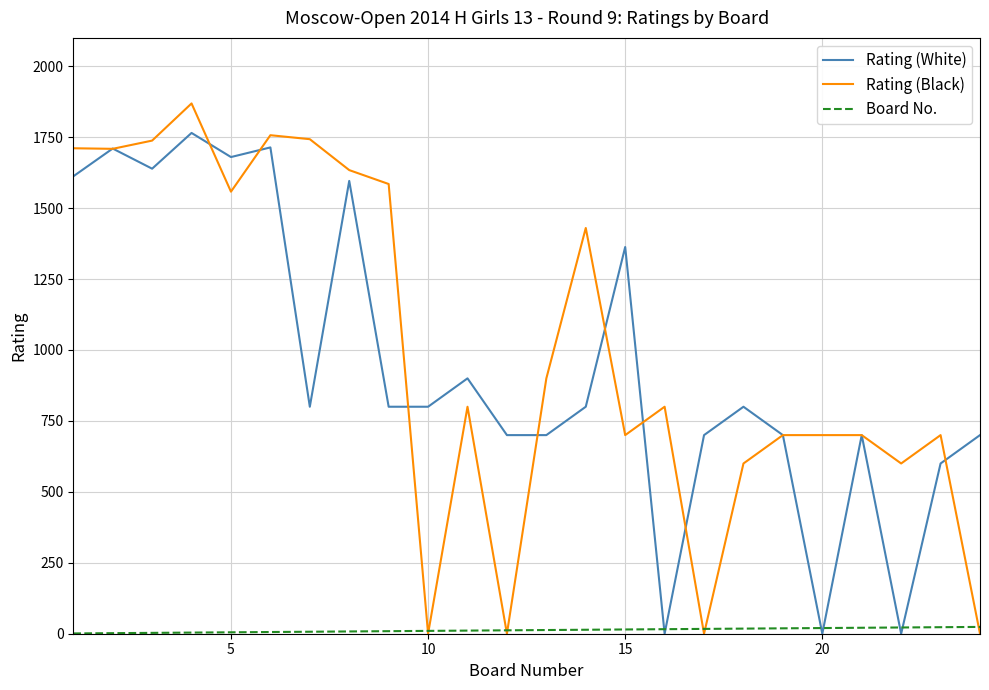

Which series has the widest spread of values?

Rating (Black)